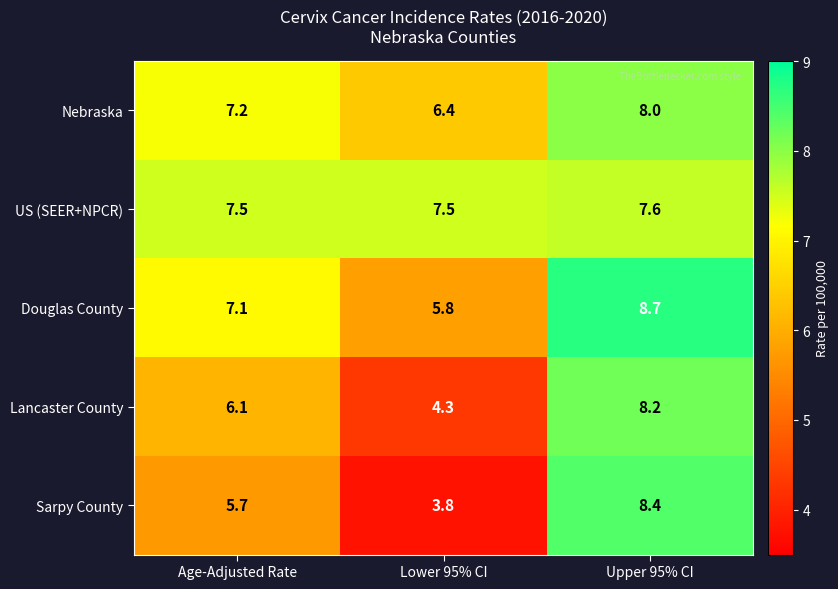

At which category is the sum across all series the highest?

Upper 95% CI